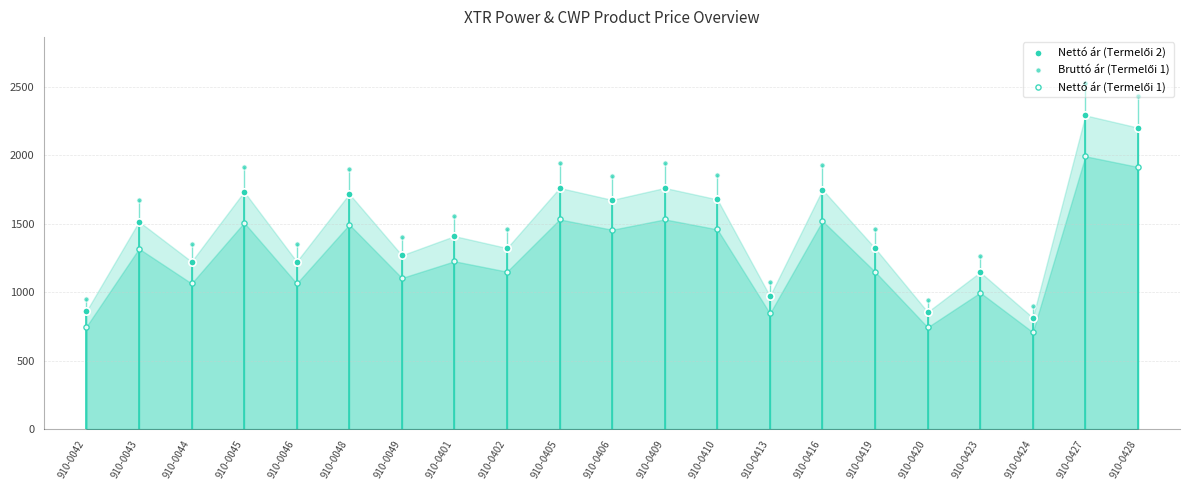

Which series reaches the minimum Y coordinate?

Nettó ár (Termelői 1)